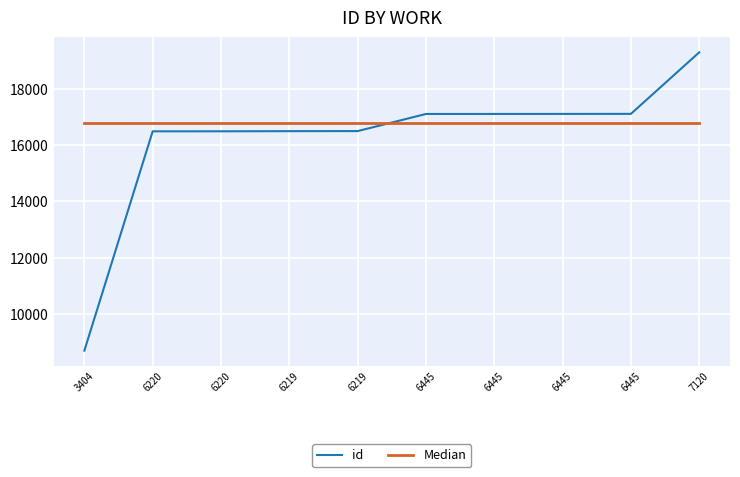

What are all the series names shown in the legend?

id, Median